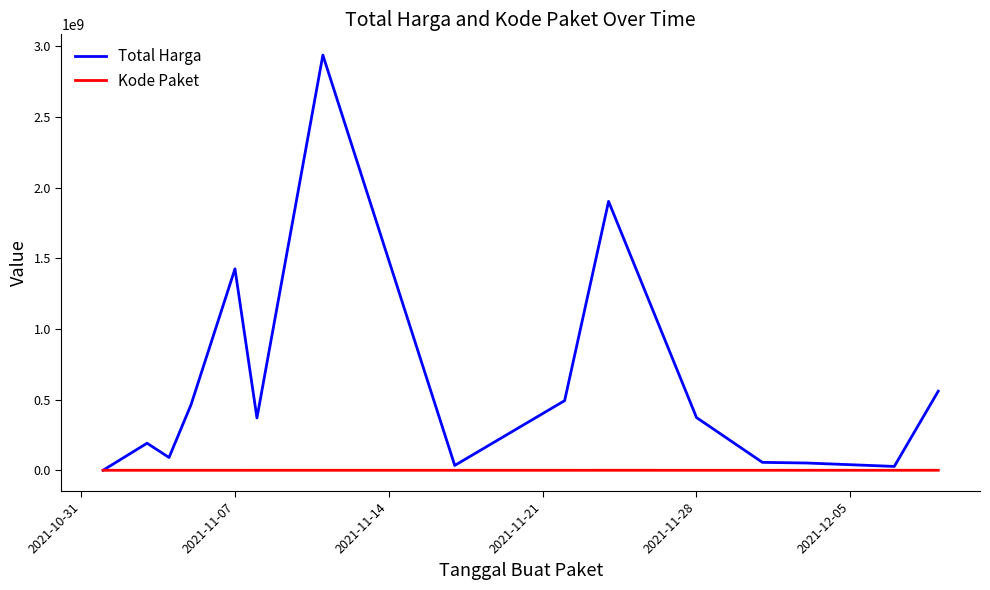

Which series has the widest spread of values?

Total Harga